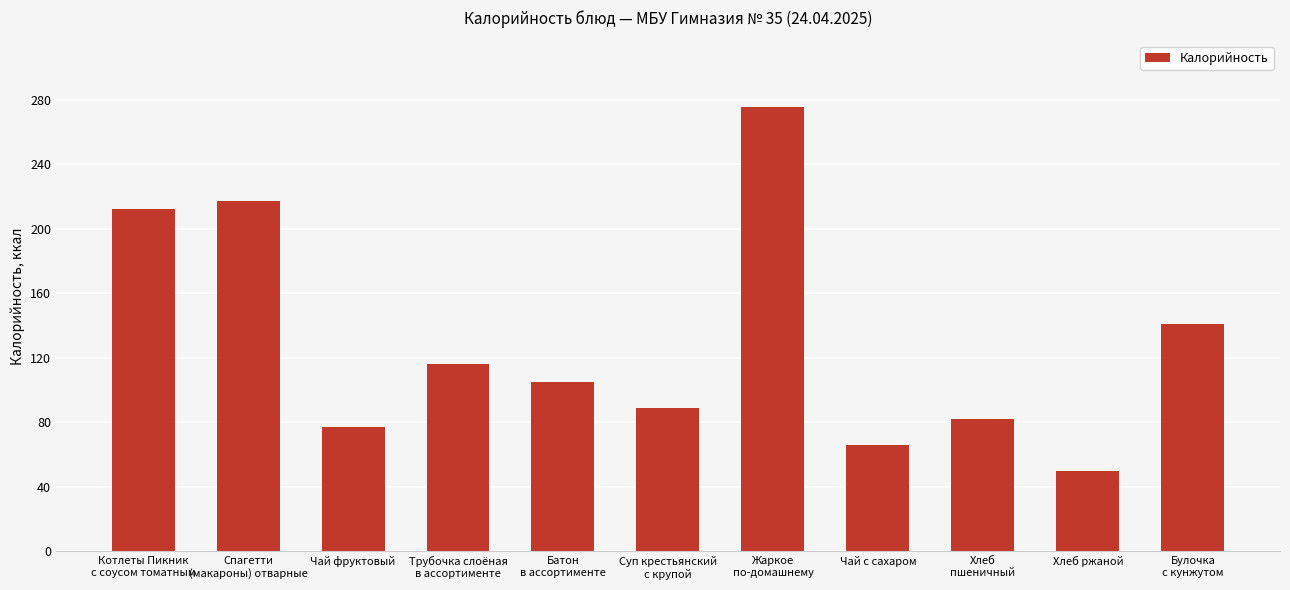

Between Чай фруктовый and Котлеты Пикник
с соусом томатным, which is larger?

Котлеты Пикник
с соусом томатным